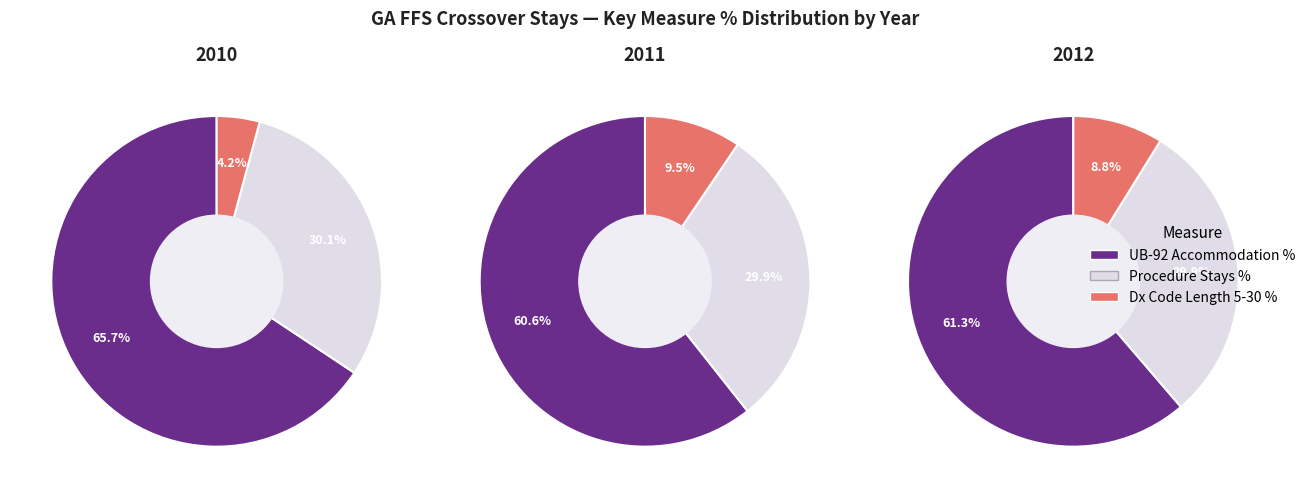

Is it true that 2010 Value is 45% of the pie?

False